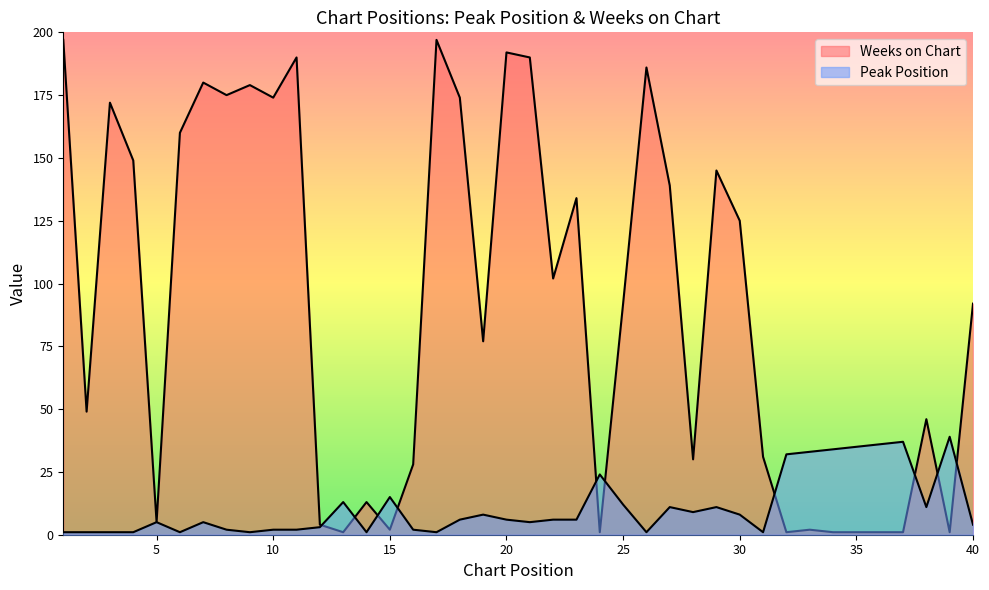

Reading left to right, transcribe all the data shown in this chart.

Peak Position: 1=1	2=1	3=1	4=1	5=5	6=1	7=5	8=2	9=1	10=2	11=2	12=3	13=13	14=1	15=15	16=2	17=1	18=6	19=8	20=6	21=5	22=6	23=6	24=24	25=12	26=1	27=11	28=9	29=11	30=8	31=1	32=32	33=33	34=34	35=35	36=36	37=37	38=11	39=39	40=4
Weeks on Chart: 1=197	2=49	3=172	4=149	5=5	6=160	7=180	8=175	9=179	10=174	11=190	12=4	13=1	14=13	15=2	16=28	17=197	18=174	19=77	20=192	21=190	22=102	23=134	24=1	25=92	26=186	27=139	28=30	29=145	30=125	31=31	32=1	33=2	34=1	35=1	36=1	37=1	38=46	39=1	40=92